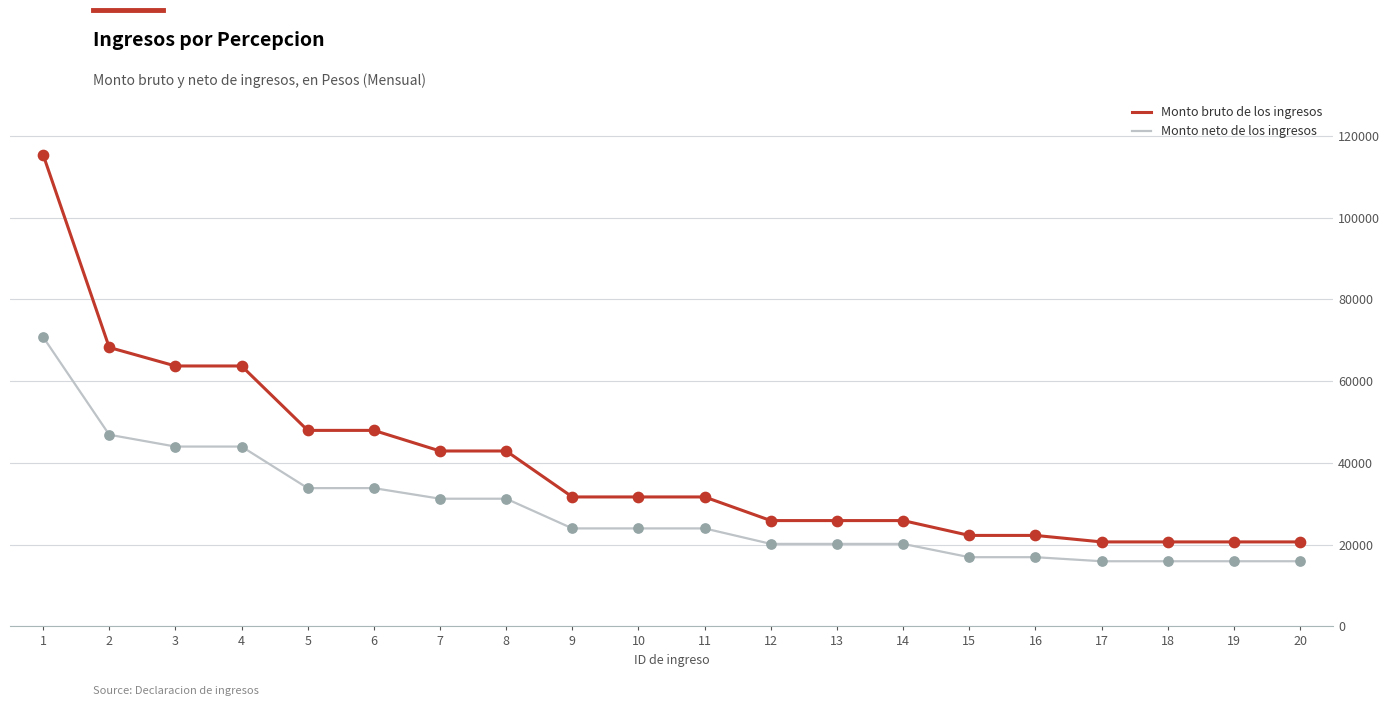

What is the spread (max minus min) of values at 1?

44625